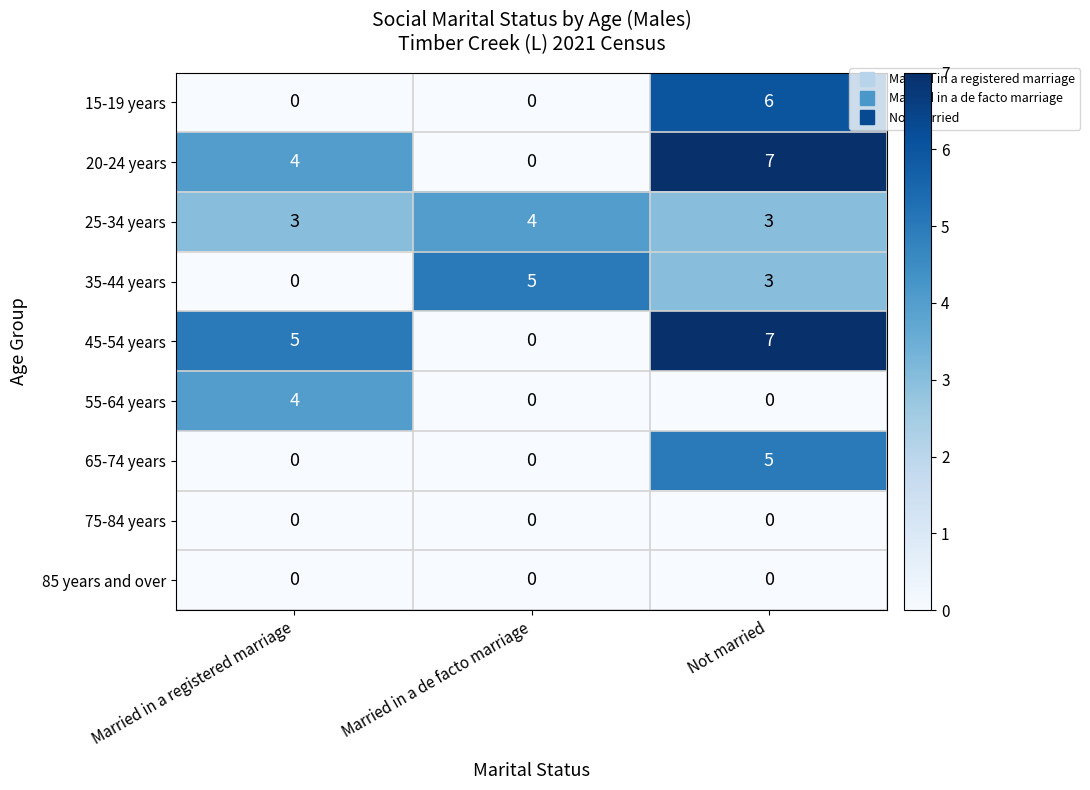

At which category is the sum across all series the highest?

Not married